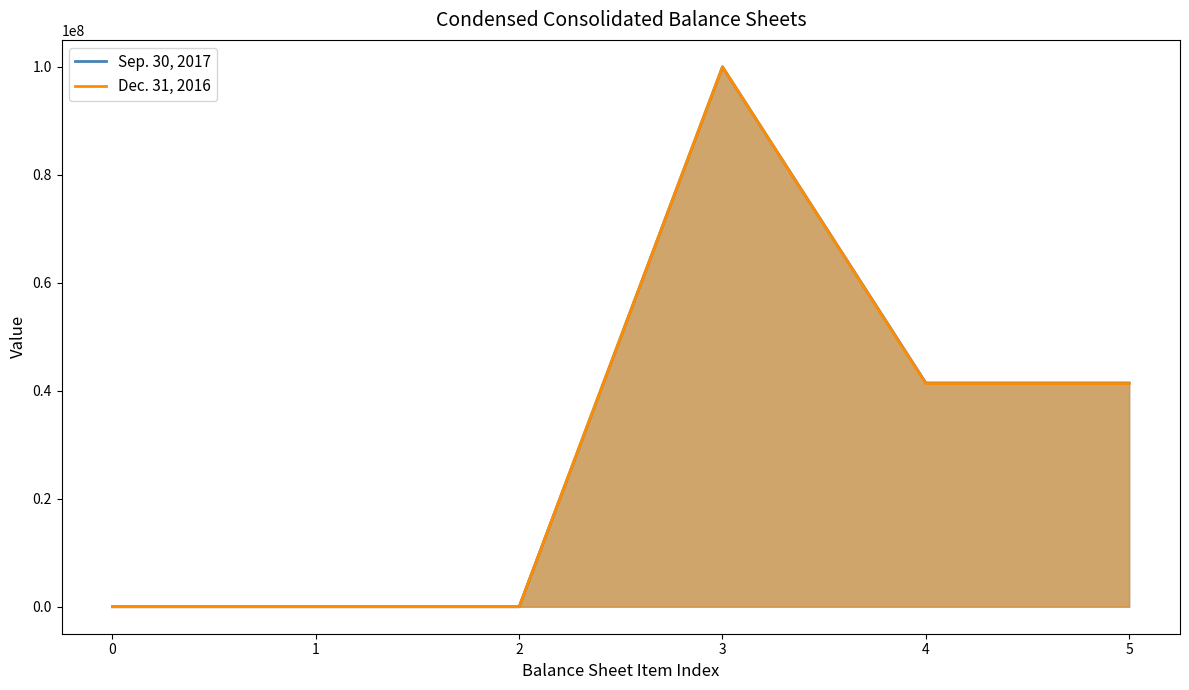

At how many categories does at least one series exceed 13281183?

3